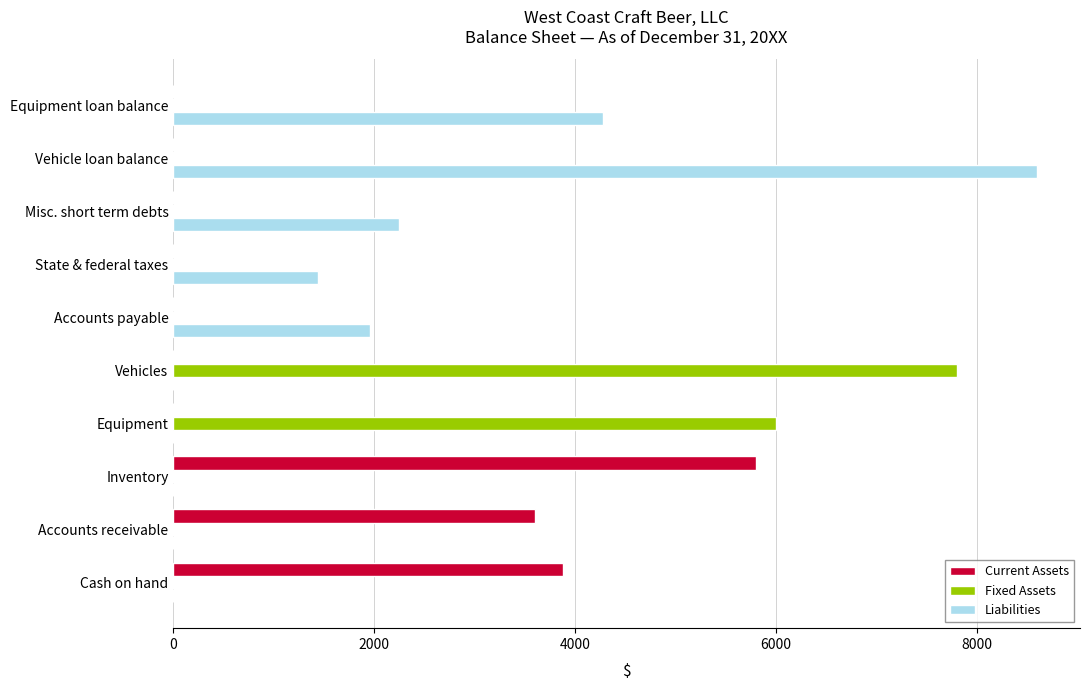

Between Vehicles and Misc. short term debts, which series saw the biggest shift?

Fixed Assets